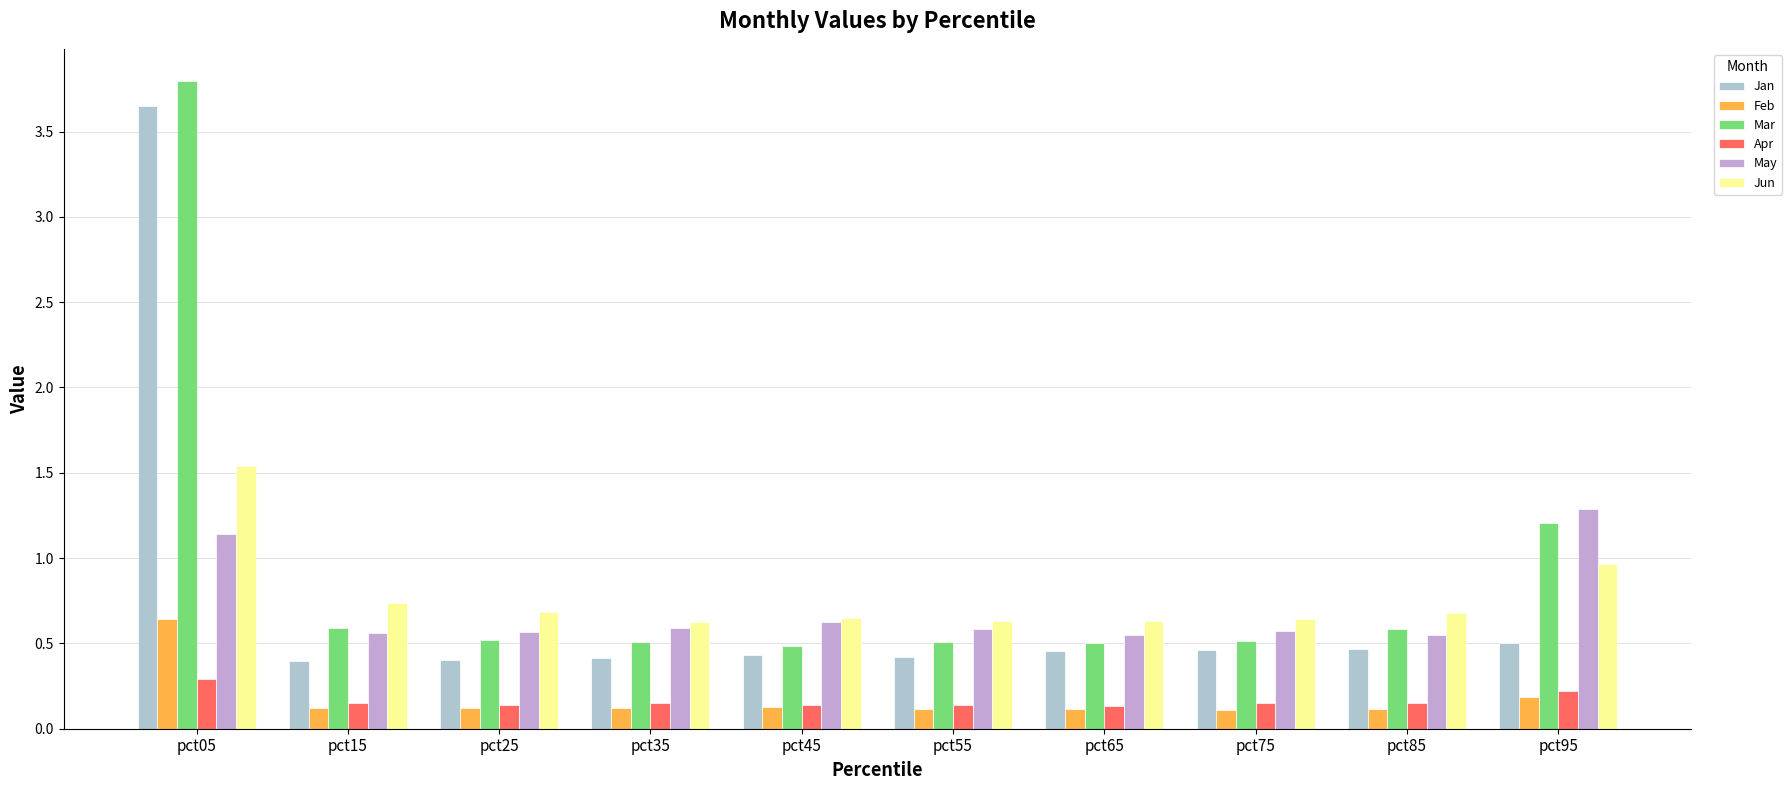

True or false: May has a value of 0.1 at pct85.

False